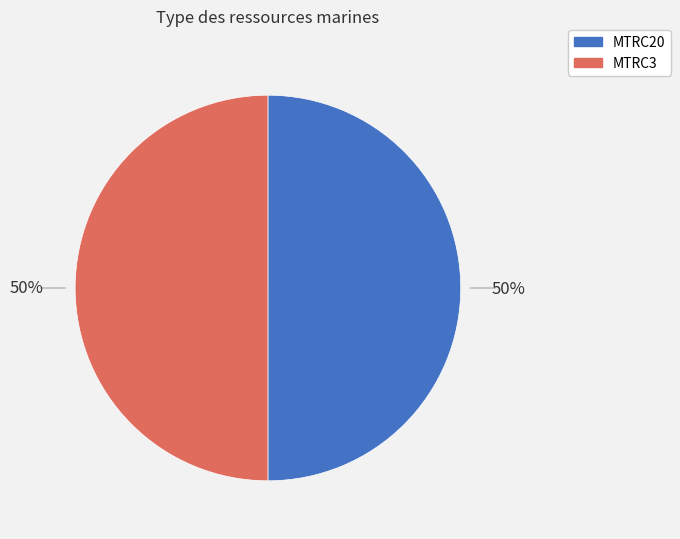

Approximately how many times larger is the value at MTRC20 compared to MTRC3?

1.0